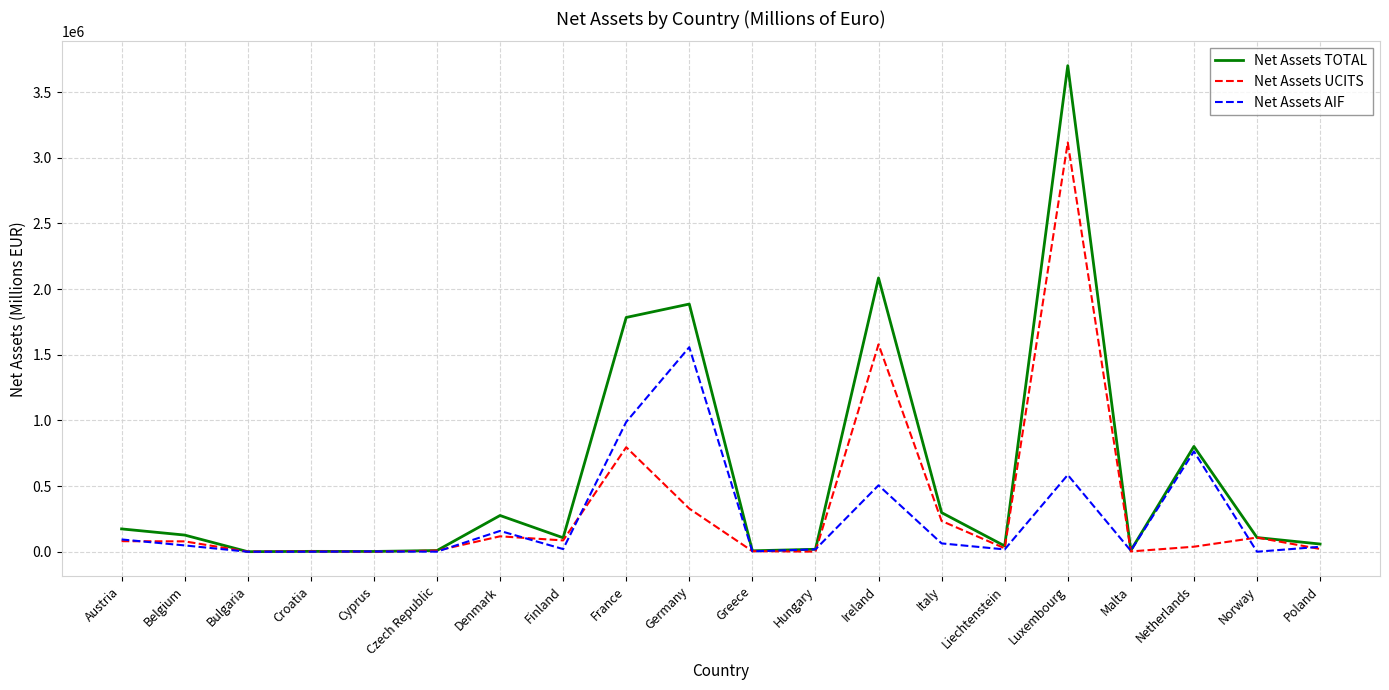

Rank the series by their maximum value, from highest to lowest.

Net Assets TOTAL, Net Assets UCITS, Net Assets AIF